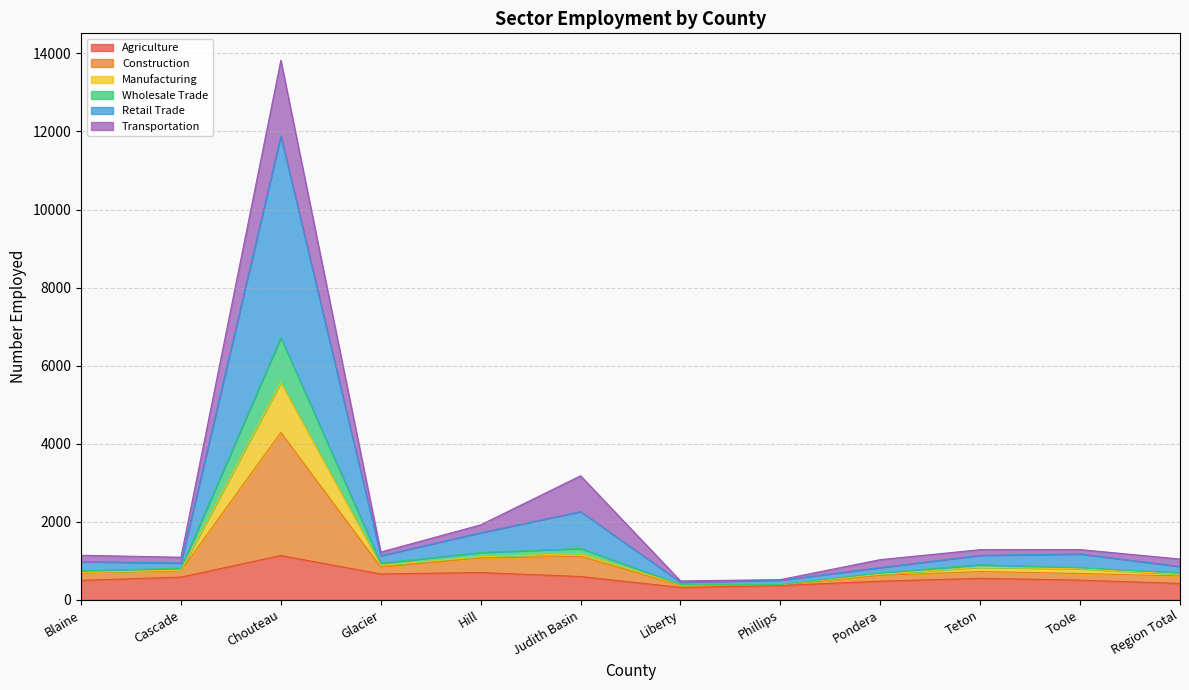

What is the difference between the Manufacturing values at Toole and Cascade?

108